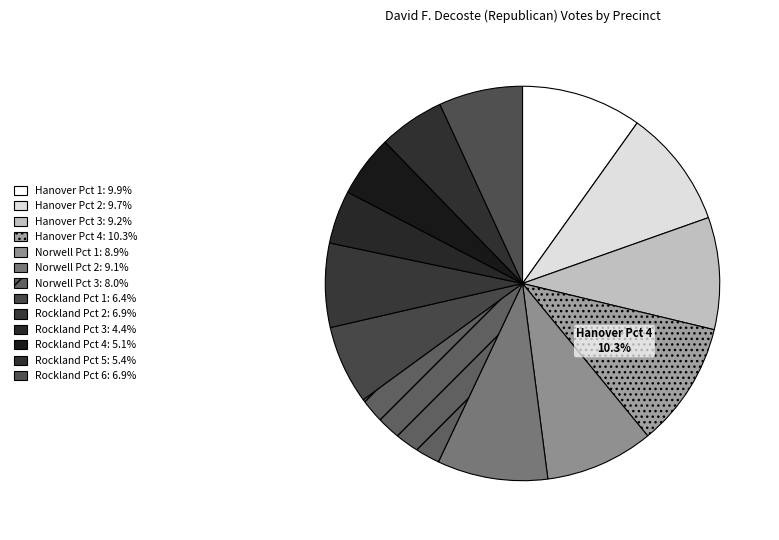

How many segments does this pie chart have?

13